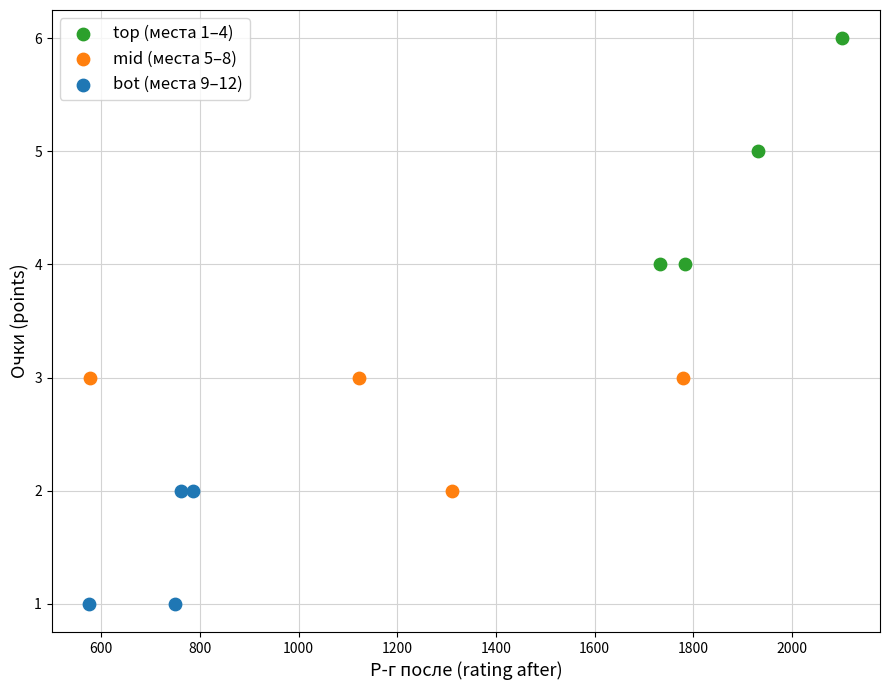

Which series has the largest Y range (max minus min)?

top (места 1–4)